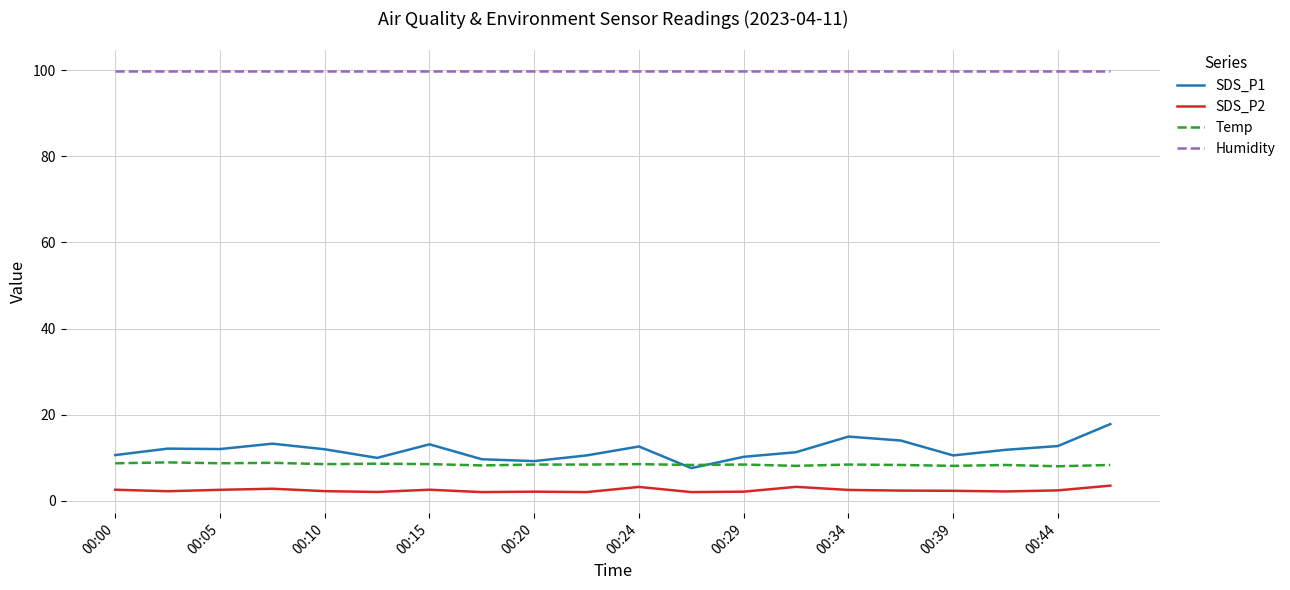

Which series has the widest spread of values?

SDS_P1